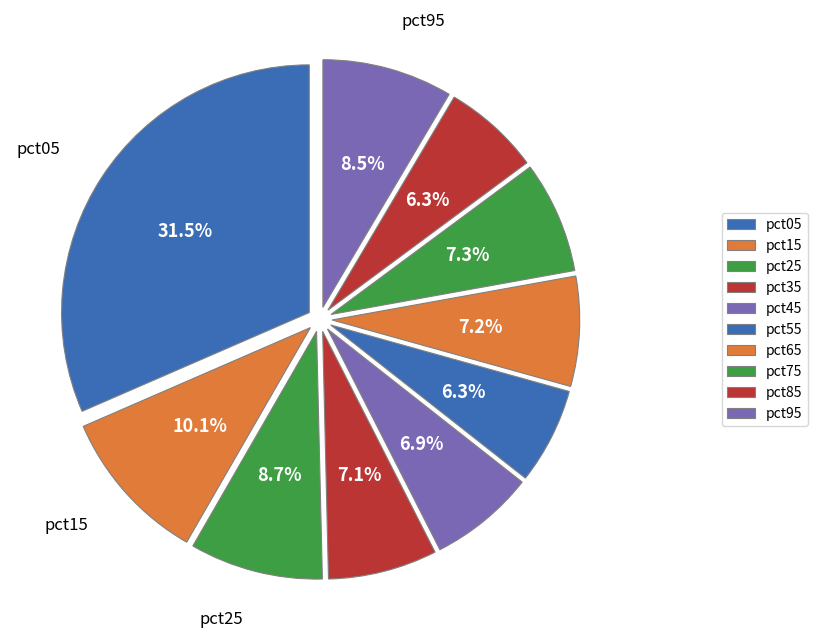

Which slice is the largest?

pct05